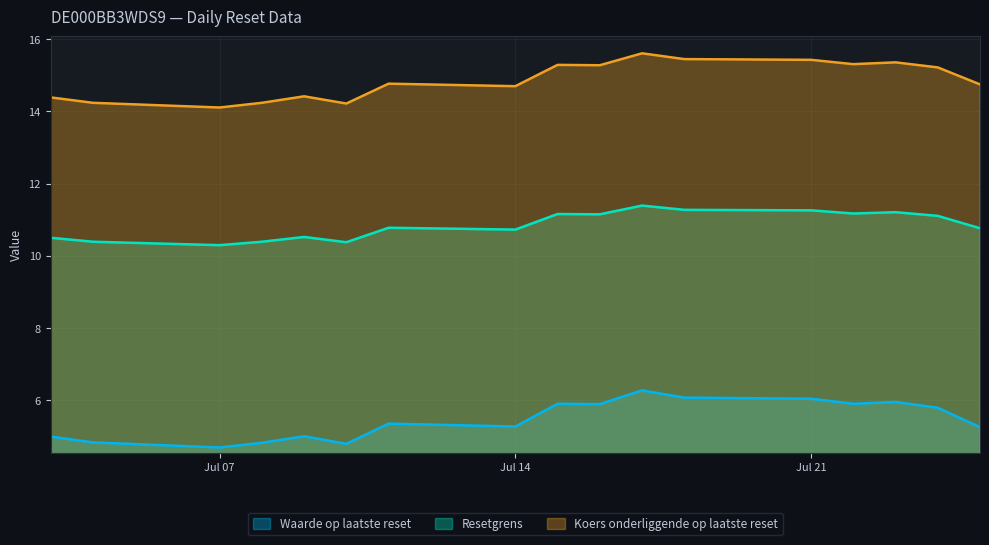

True or false: Waarde op laatste reset and Resetgrens intersect in this chart.

False